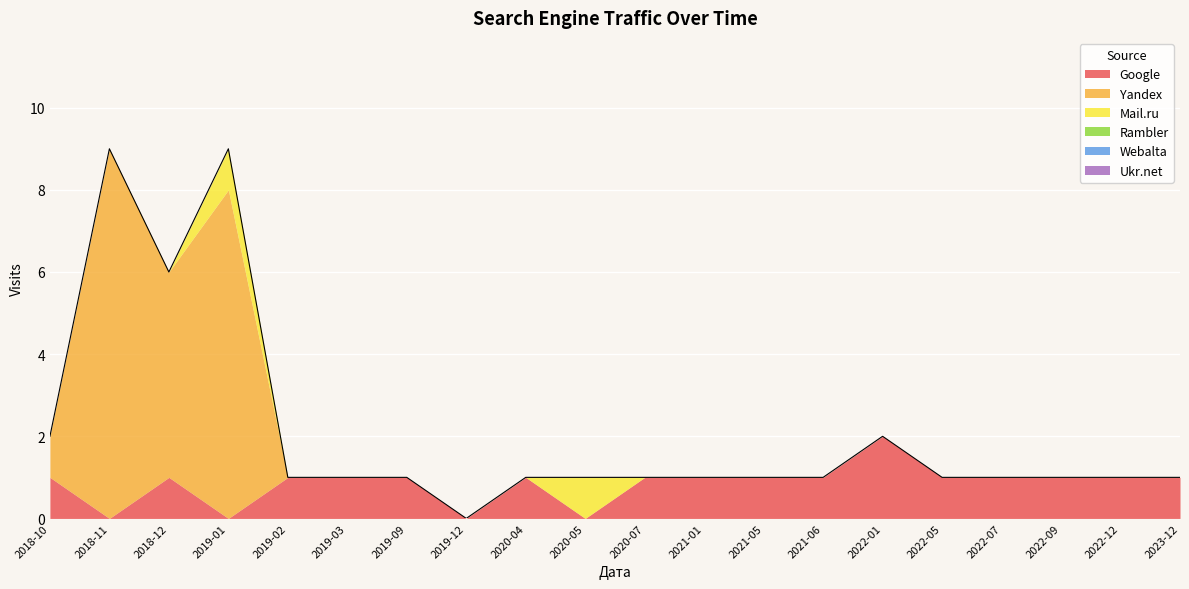

Which category has the lowest value in the Yandex series?

2019-02